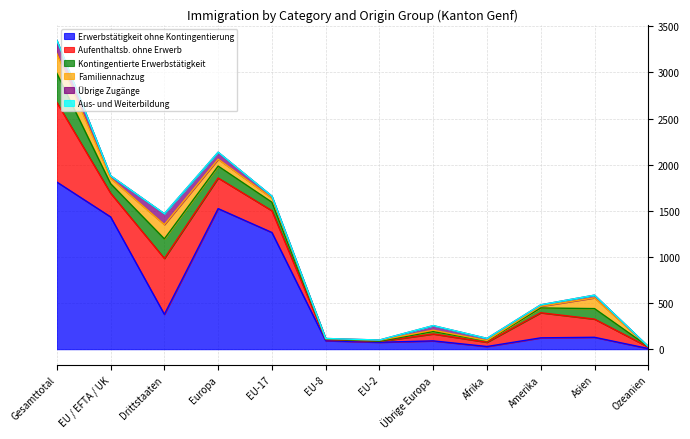

How many lines are shown in the chart?

6